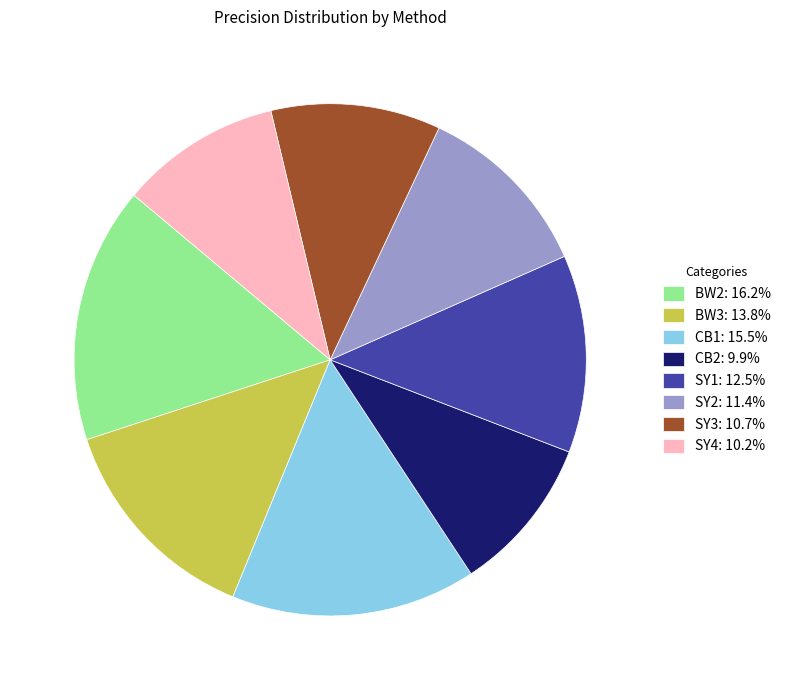

Does any single category account for the majority?

No